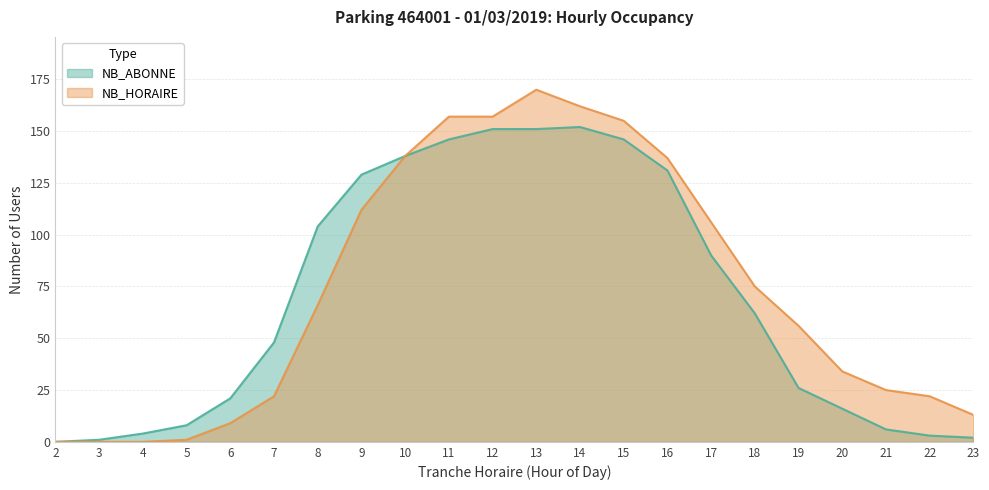

True or false: NB_ABONNE and NB_HORAIRE cross at least once.

False